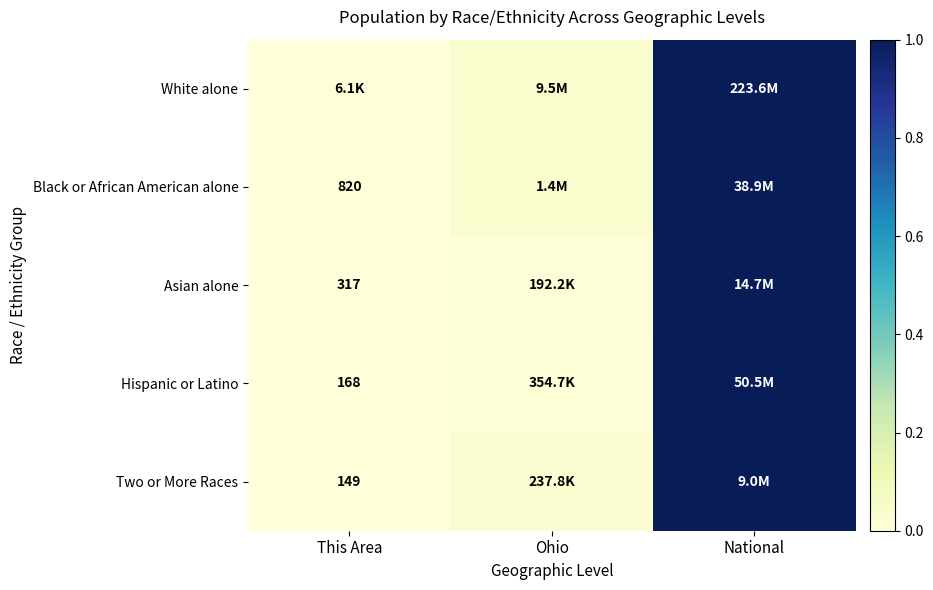

Between This Area and Ohio, which is larger?

Ohio